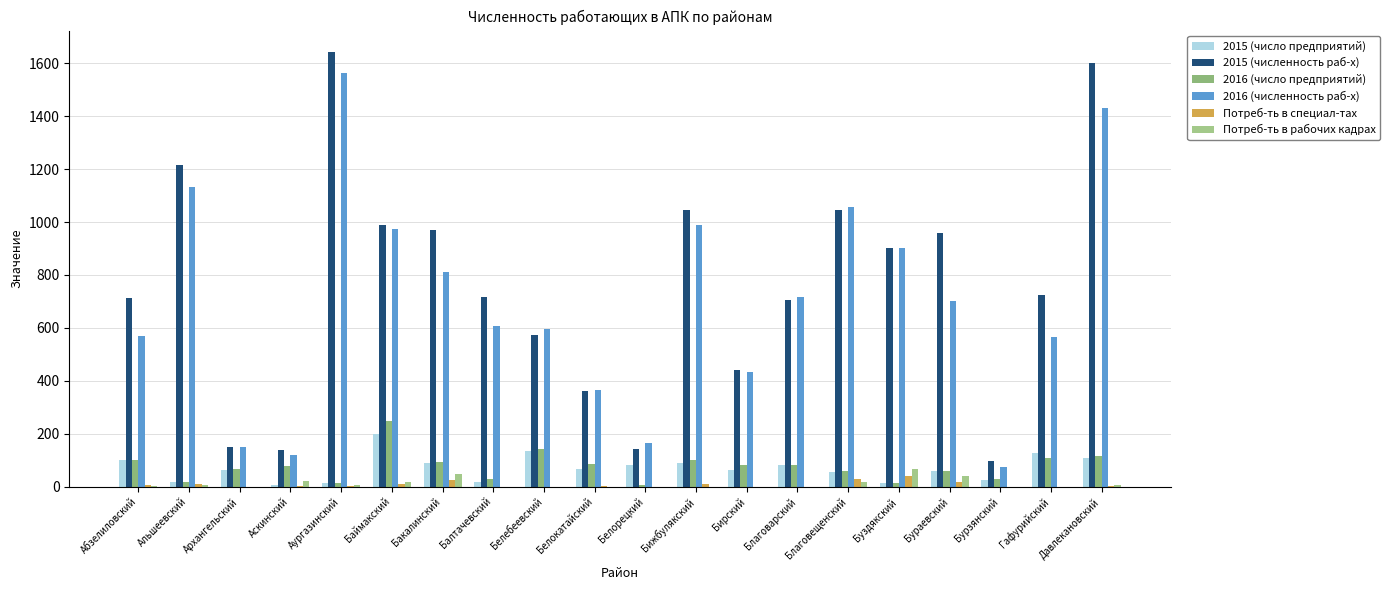

True or false: Потреб-ть в рабочих кадрах has a value of 12 at Аургазинский.

False